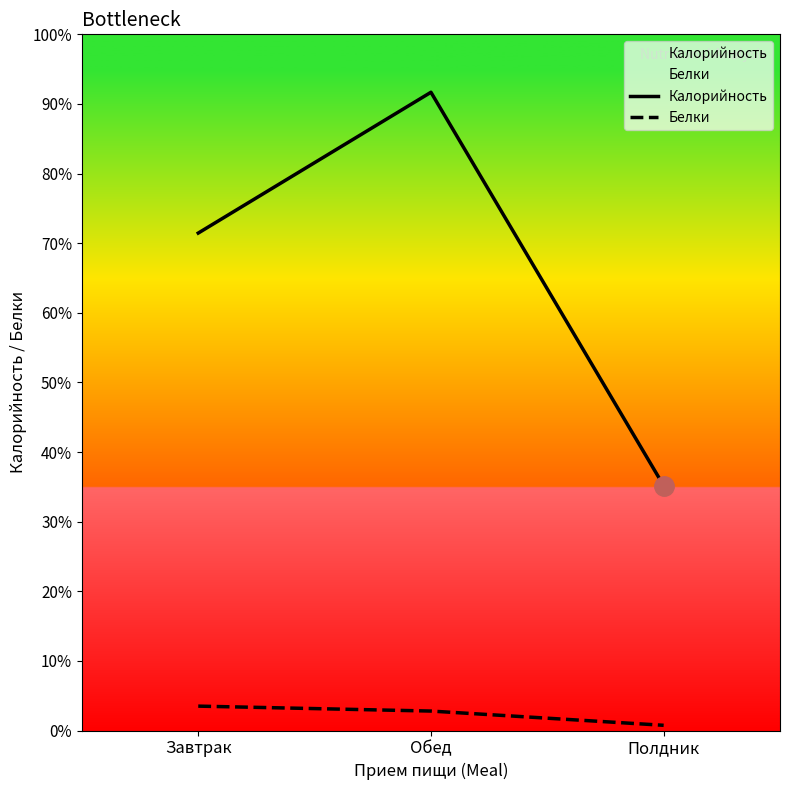

The Белки series shows 11.7 at Полдник. True or false?

False